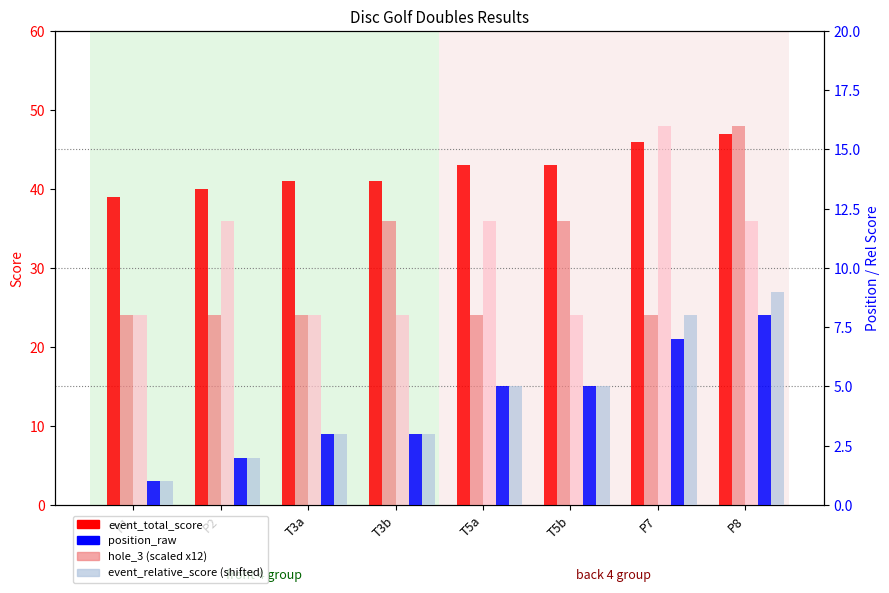

What is the spread (max minus min) of values at P1?

38